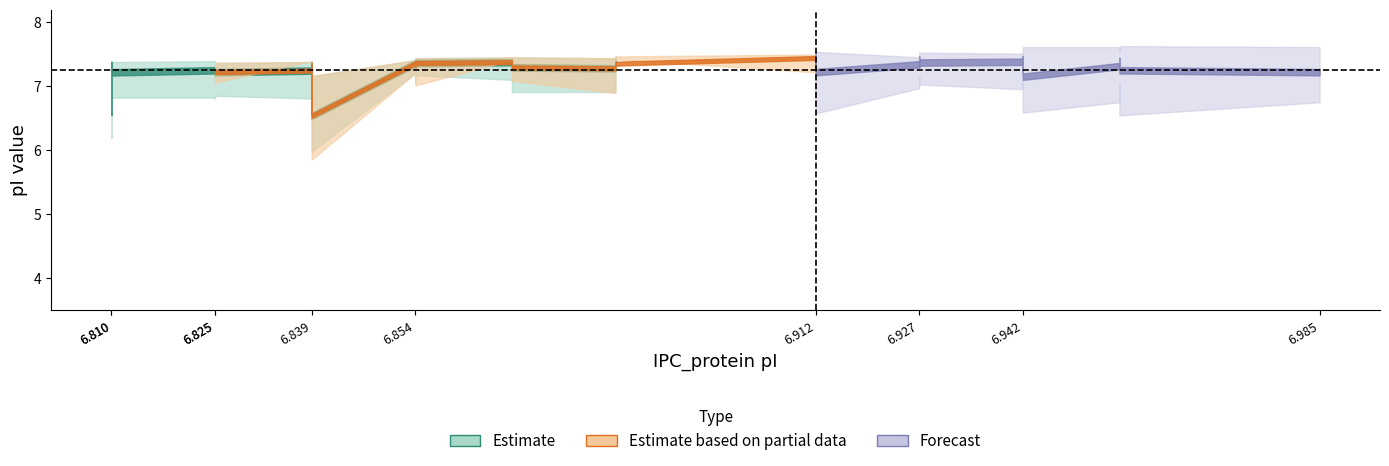

How many lines are shown in the chart?

6